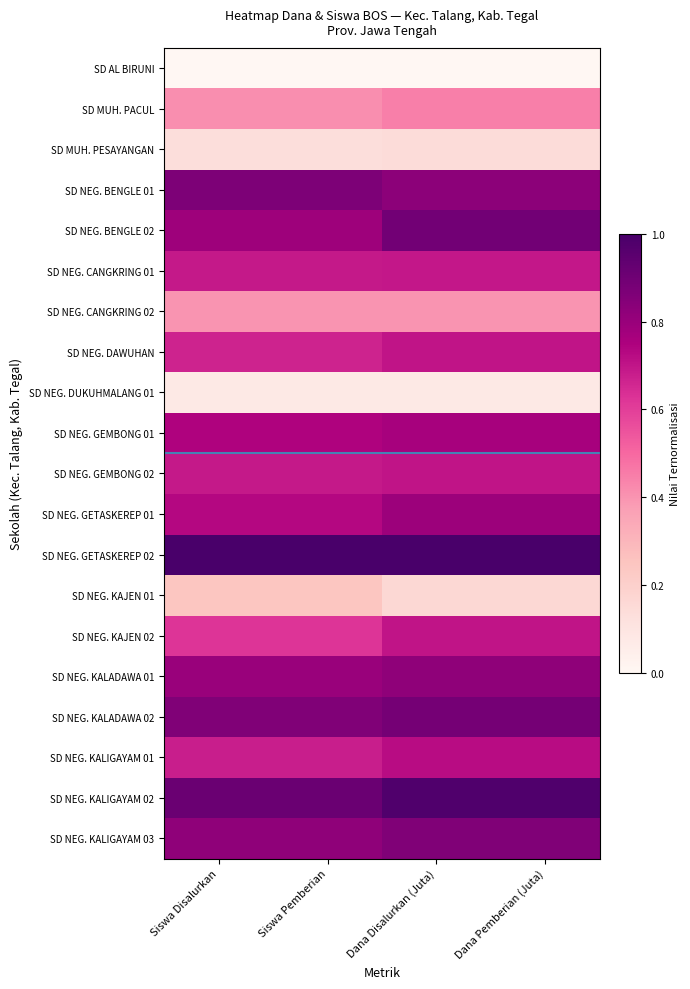

Count the number of categories in the chart.

4